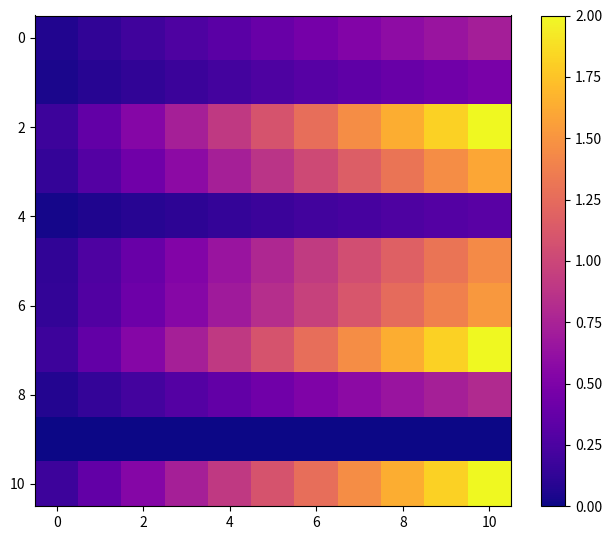

Which series has the largest total across all categories?

2